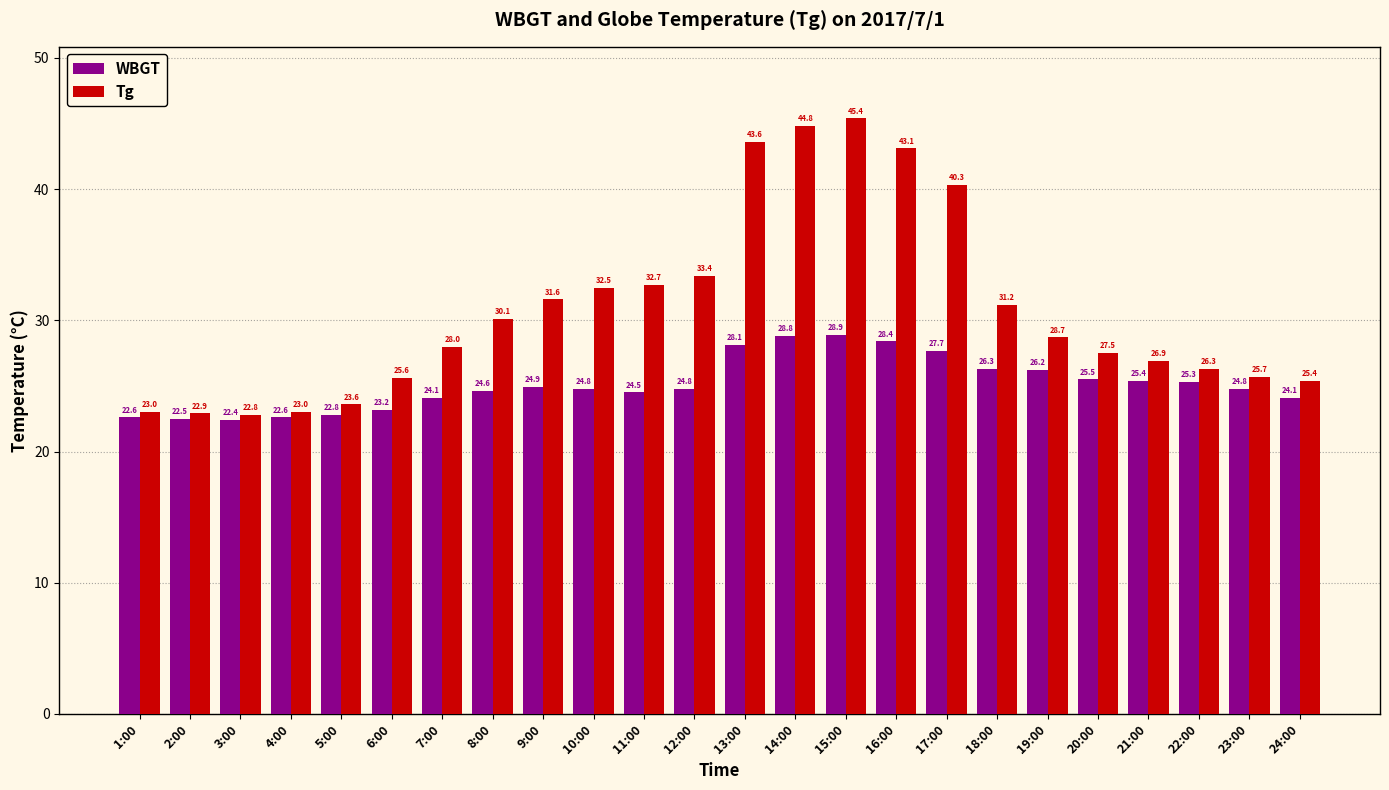

What is the sum of the WBGT values at 12:00 and 15:00?

53.7